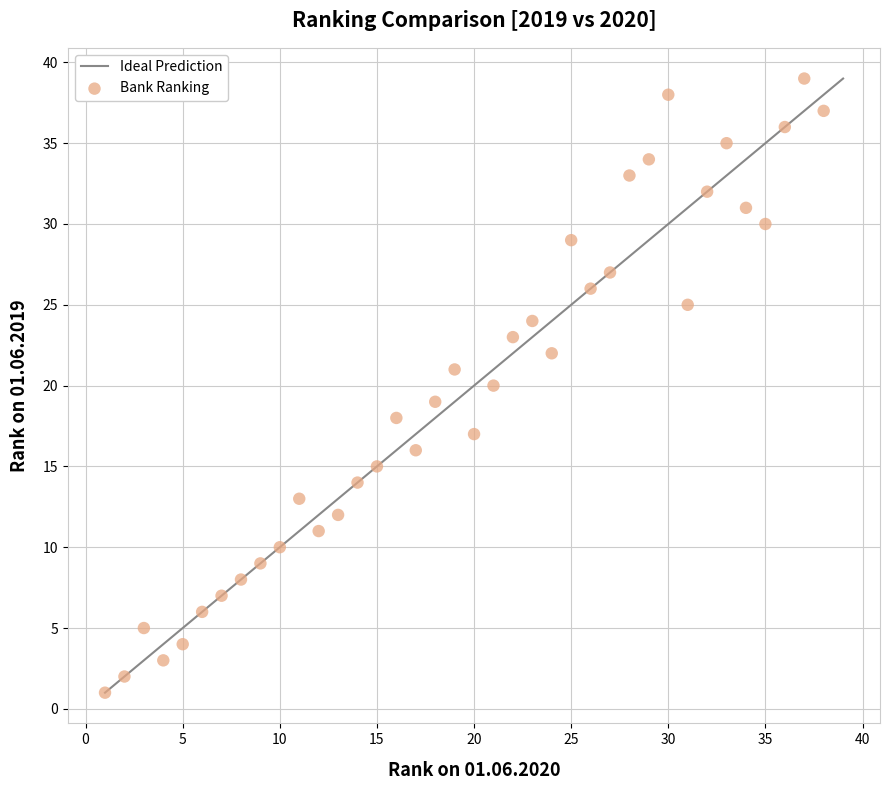

What is the range of Y values (max minus min)?

38